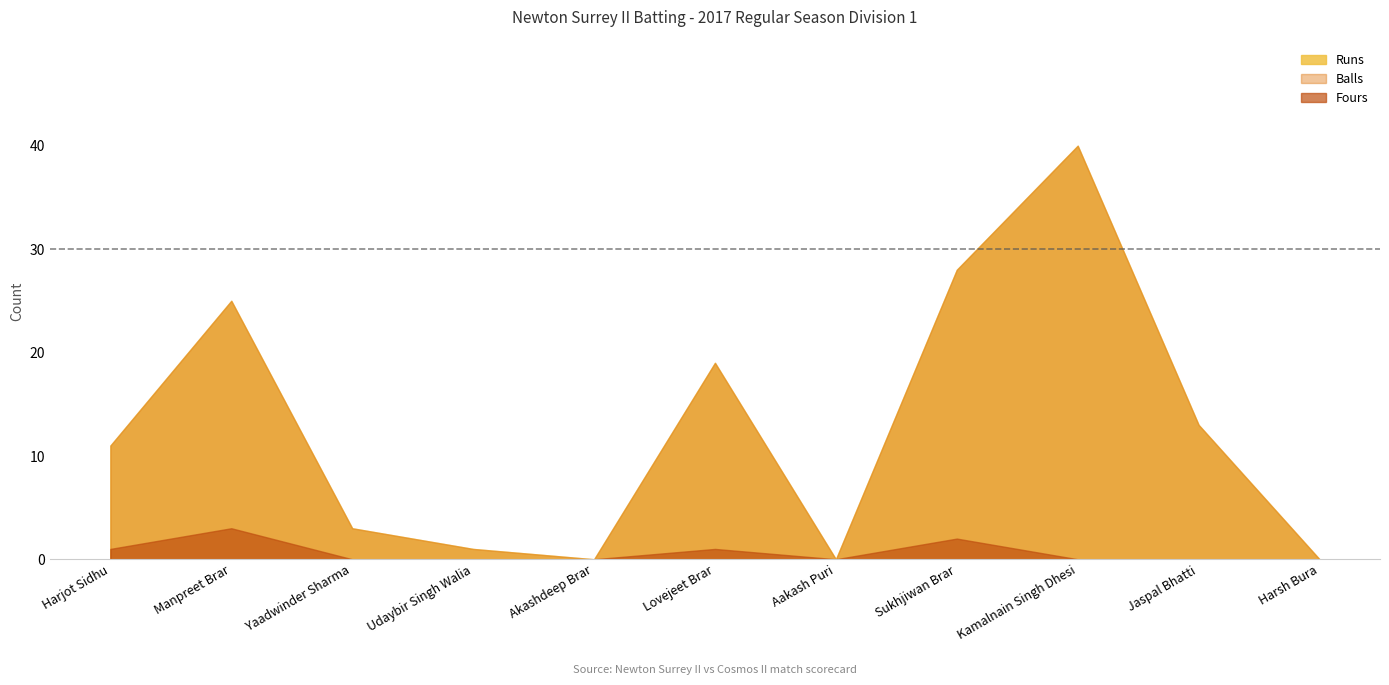

In Fours, how many points are higher than both neighbors (excluding endpoints)?

3